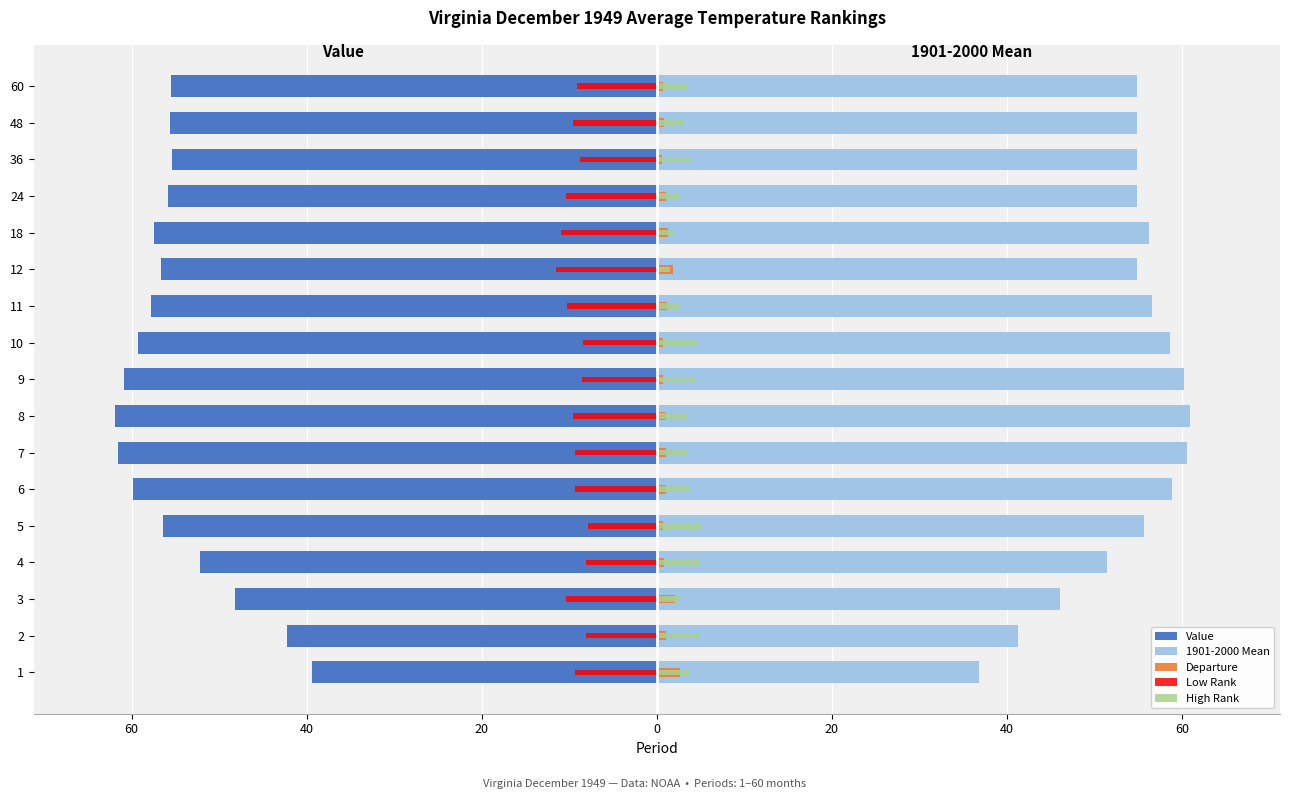

Between 3 and 18, which series saw the biggest shift?

1901-2000 Mean